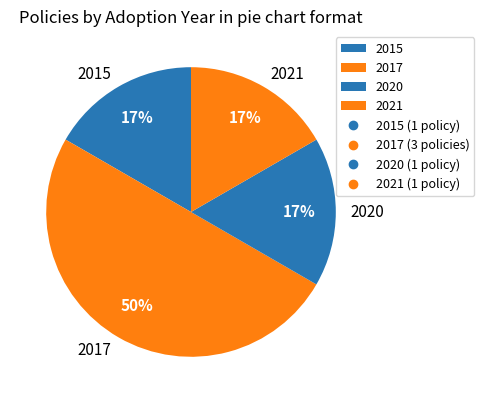

What is the ratio of the value at 2021 to the value at 2020?

1.0